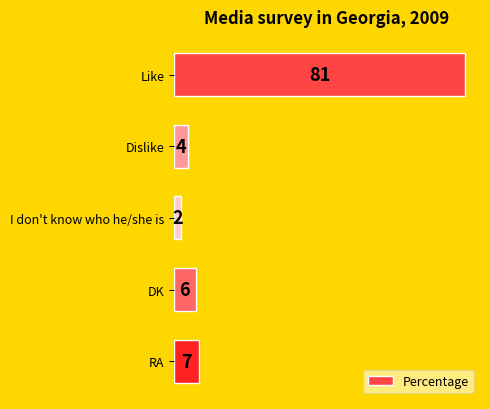

What is the smallest value displayed?

2